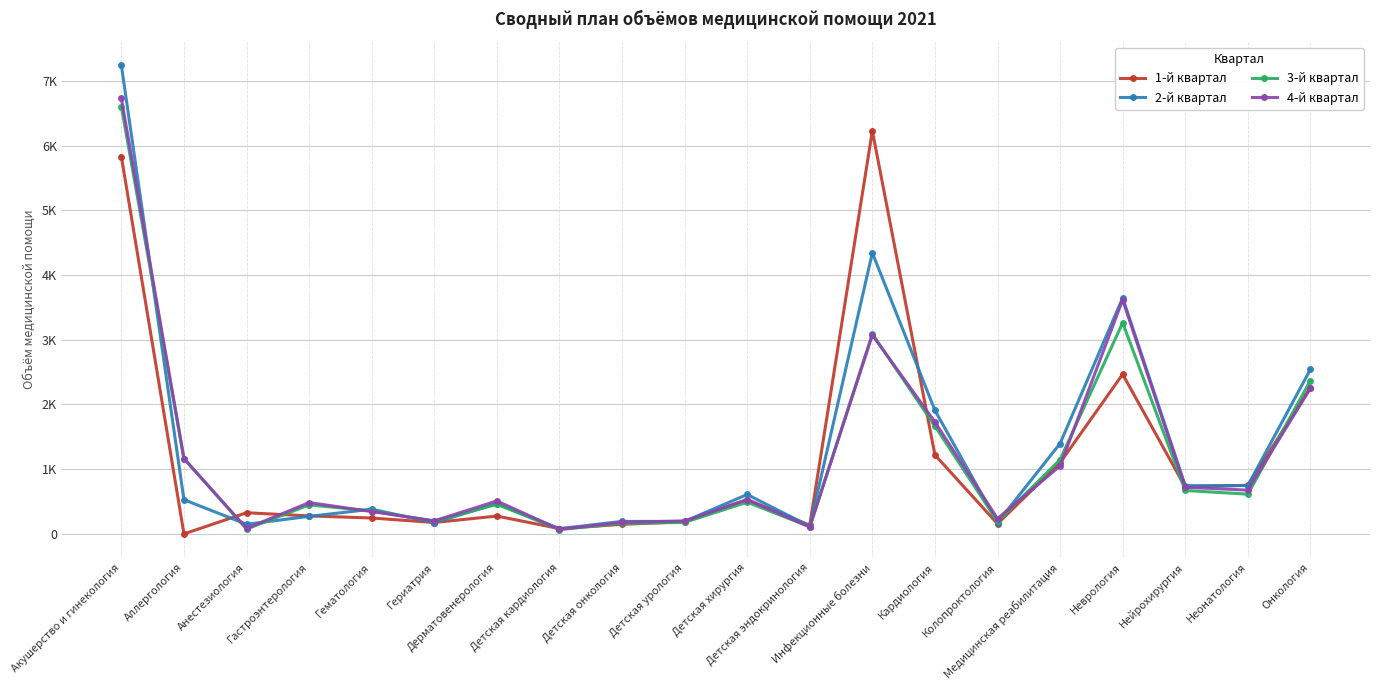

What is the highest value of the 3-й квартал series?

6602